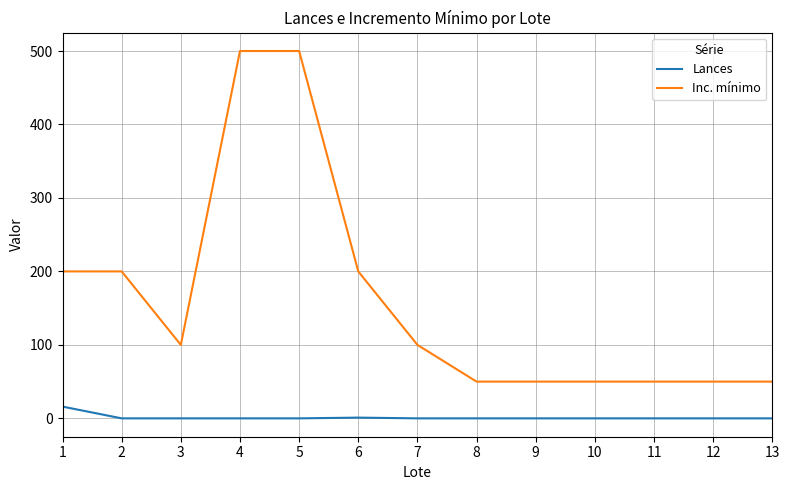

List the series in order of their overall mean, highest first.

Inc. mínimo, Lances